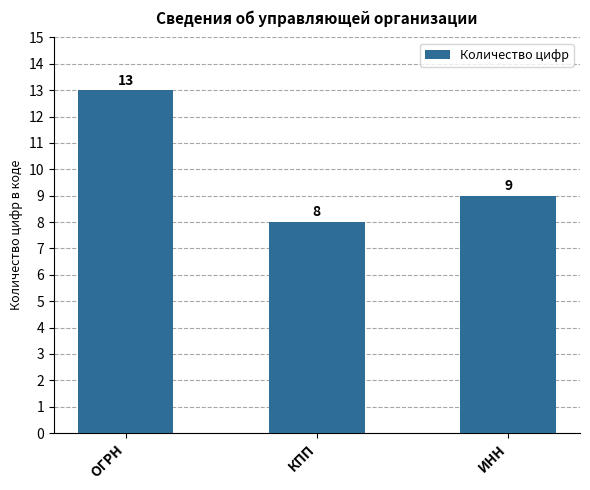

Reading left to right, extract all data points from this chart.

ОГРН=13	КПП=8	ИНН=9